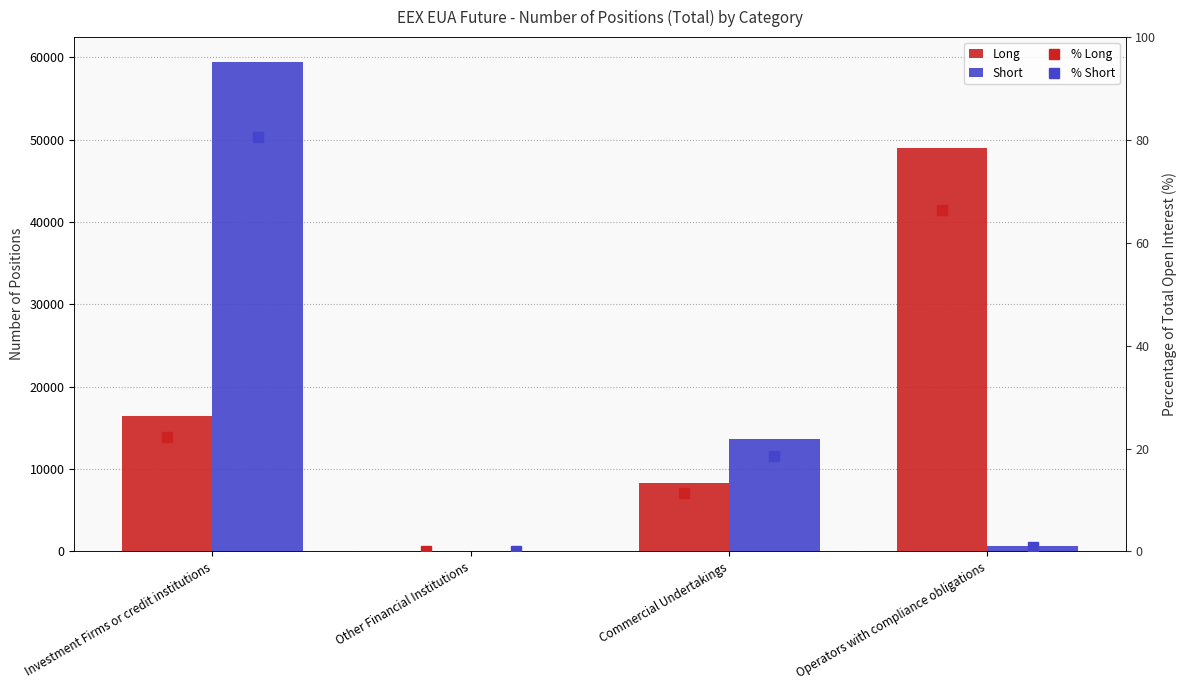

What is the value of the Long bar at the 3rd from the left?

8351.0